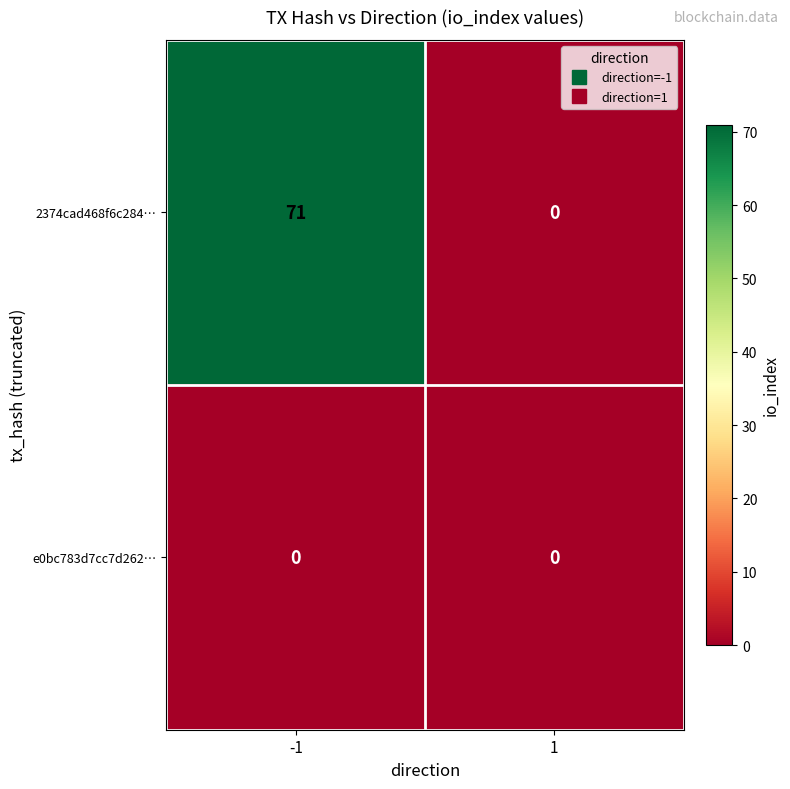

Which series changed the most between -1 and 1?

2374cad468f6c284…